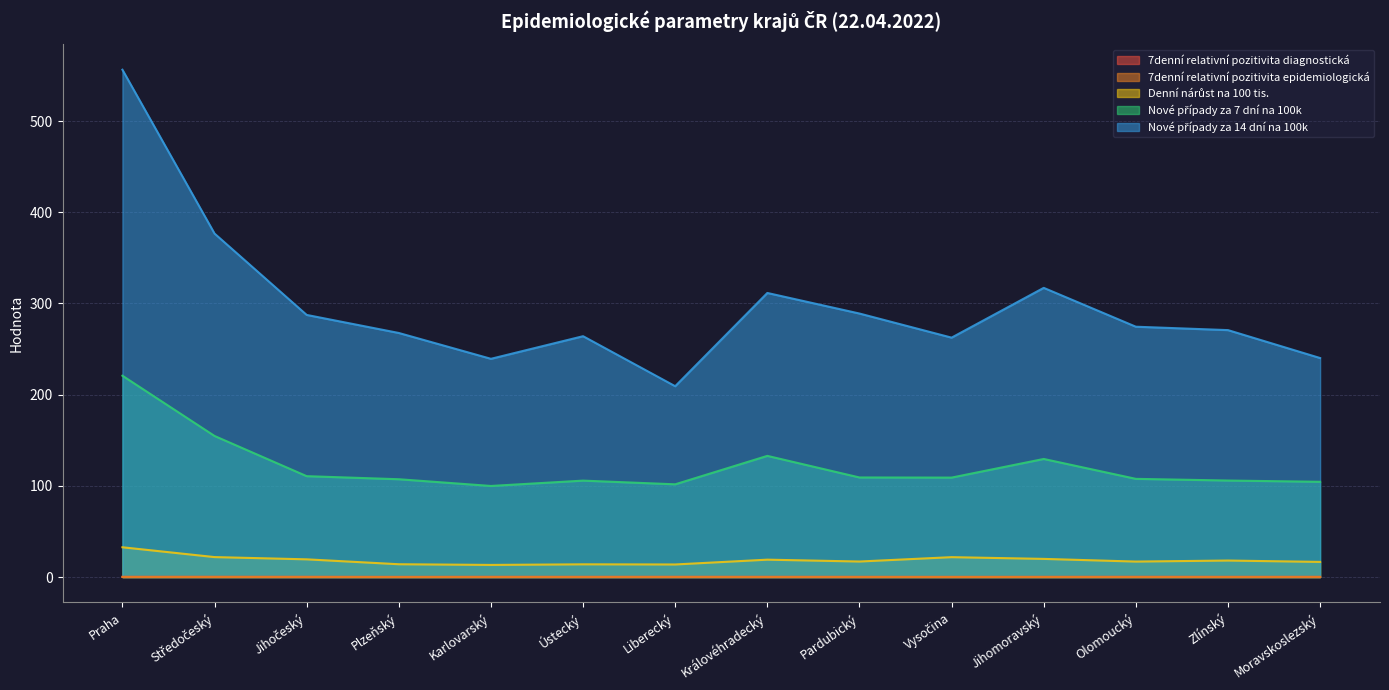

How many series are shown in this chart?

5